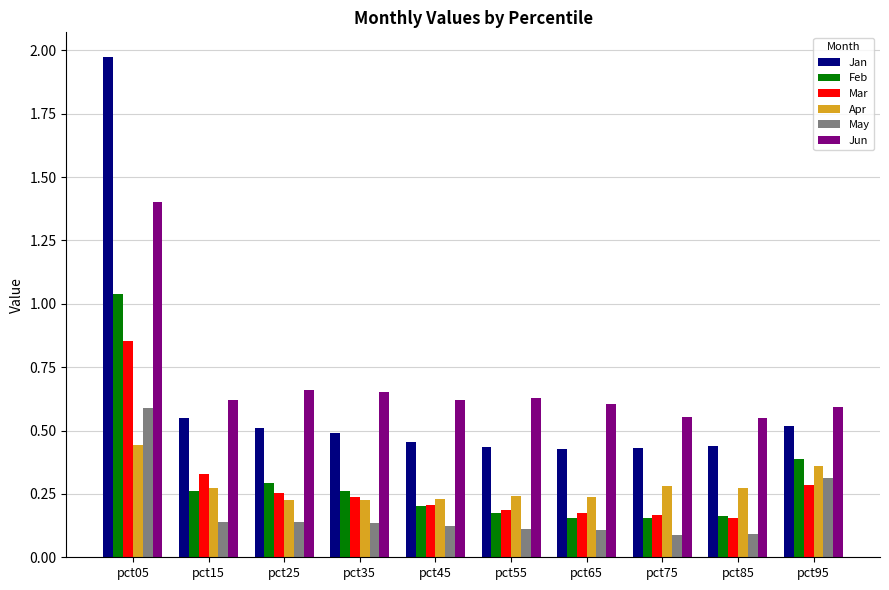

True or false: May has a value of 0.1 at pct65.

True